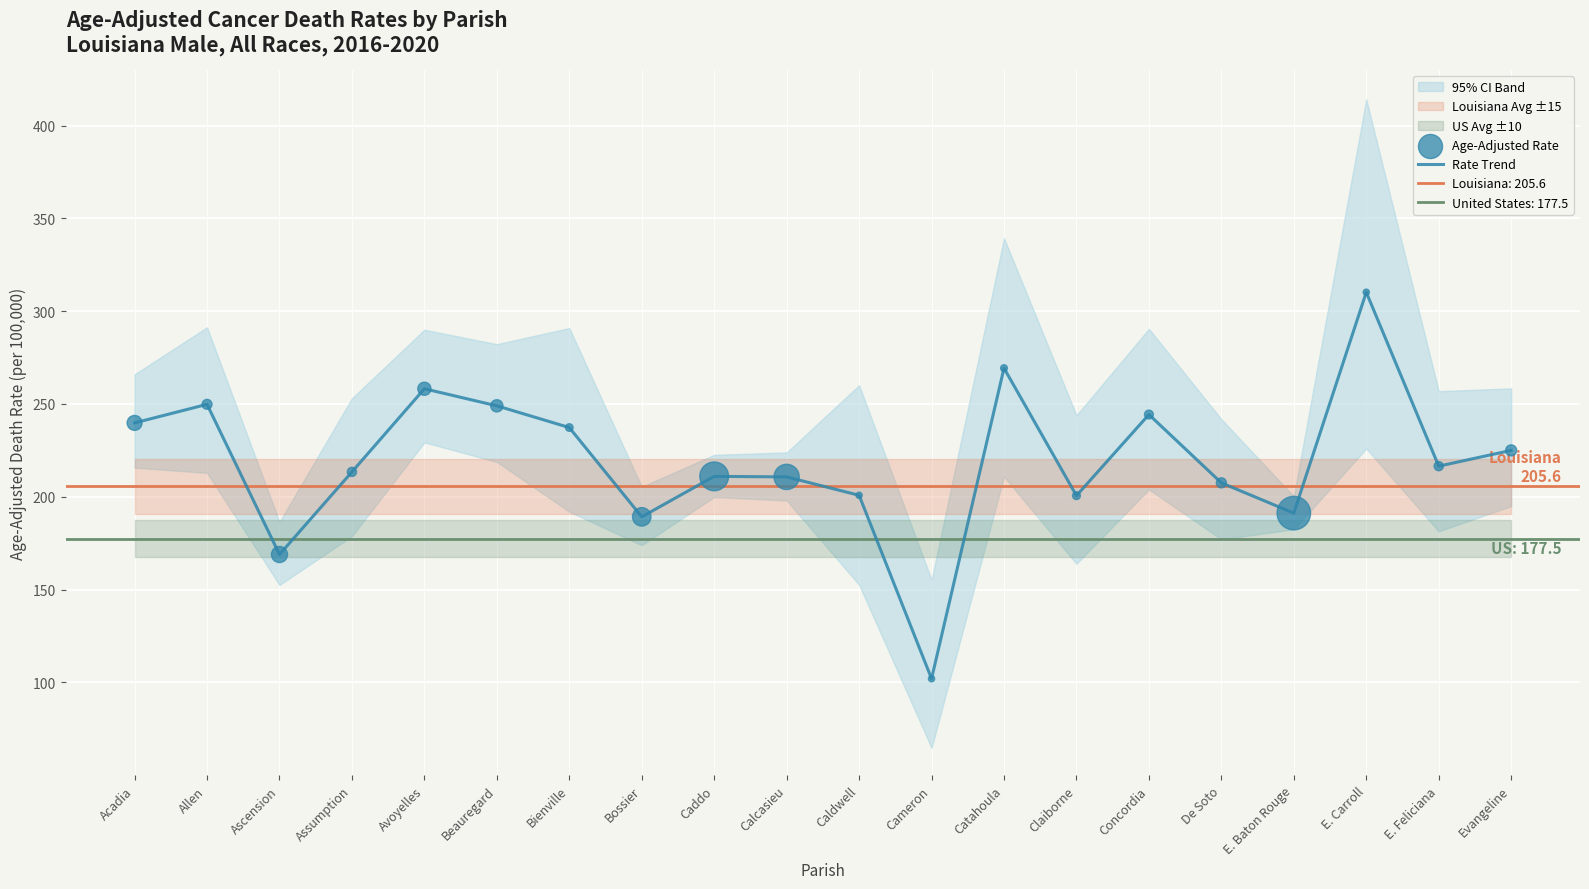

Is the value of Age-Adjusted Rate at E. Feliciana greater than the value of Rate Trend at Concordia?

No